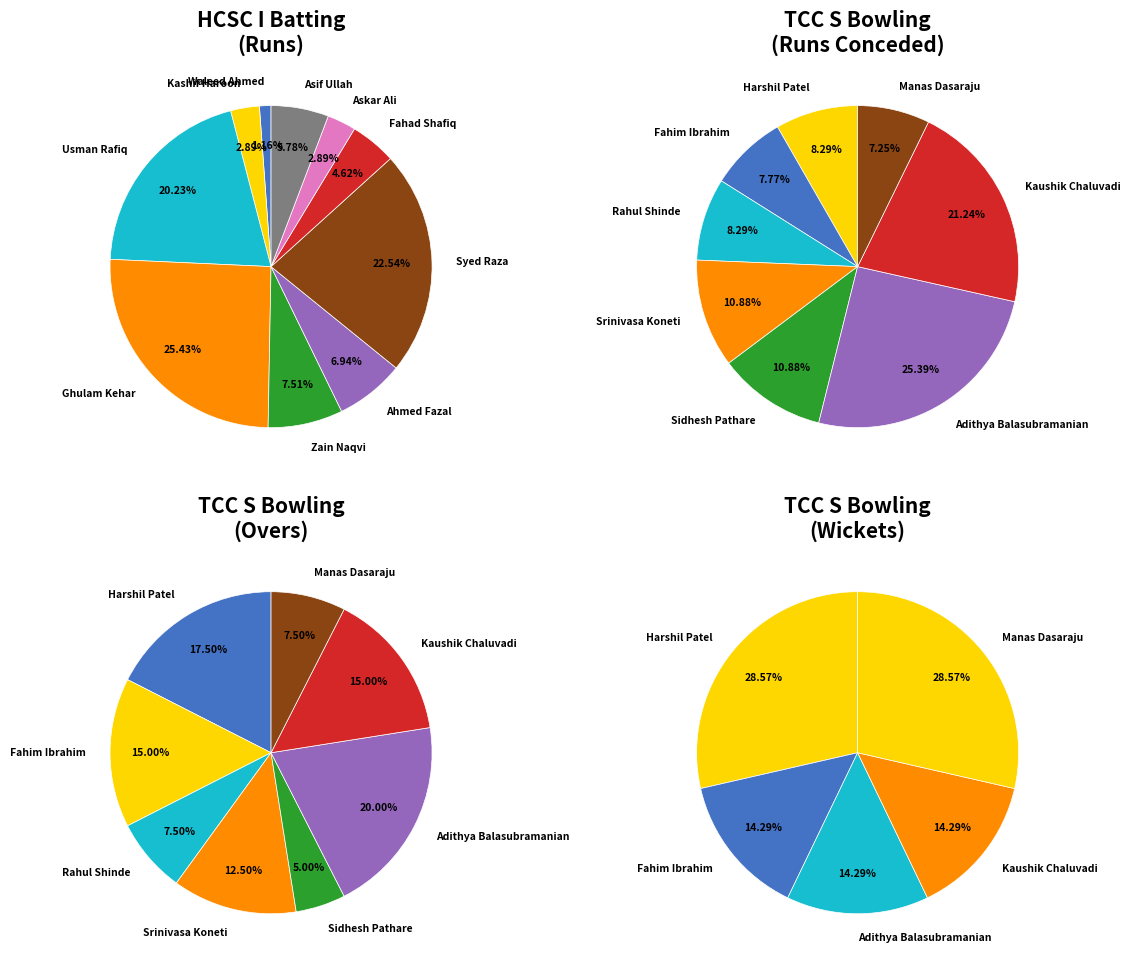

To the nearest percent, what portion does Adithya Balasubramanian represent?

14%